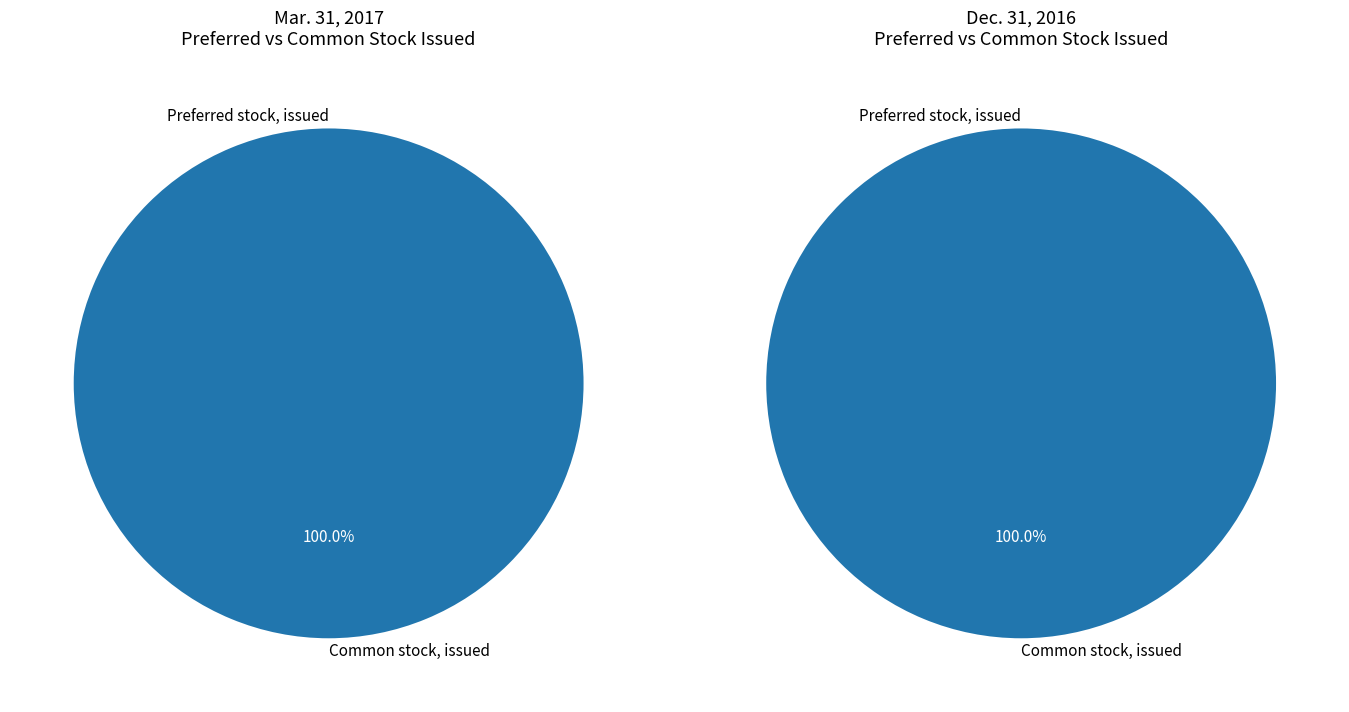

What is the total percentage of Preferred stock, issued and Common stock, issued?

100.0%